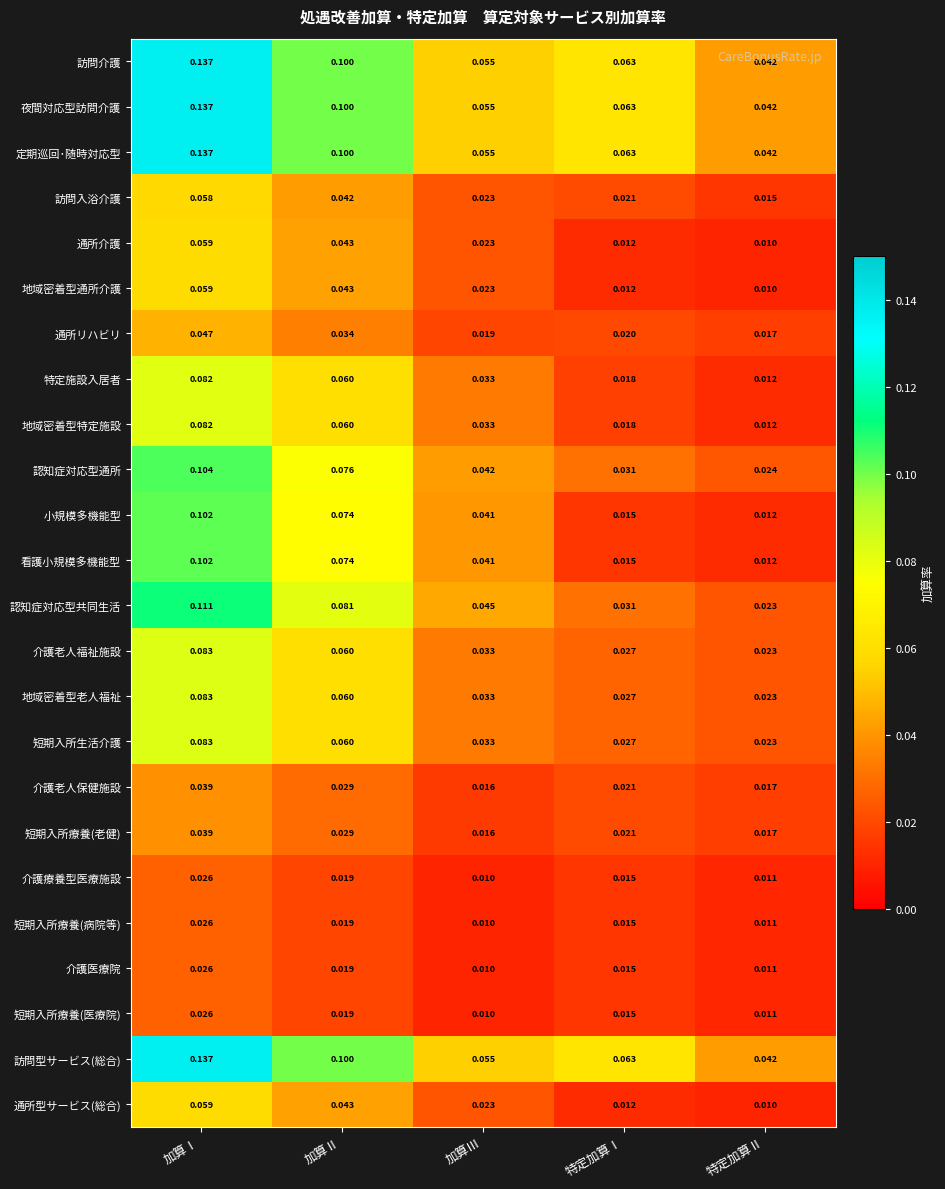

At how many categories does at least one series exceed 0?

5